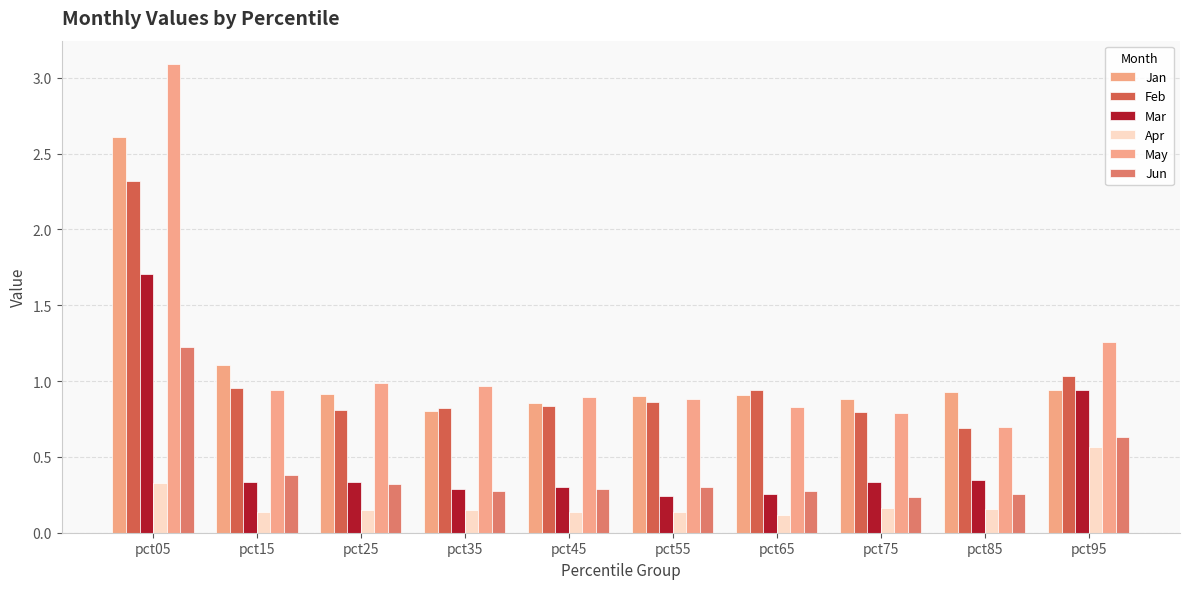

Does the chart contain stacked bars?

No